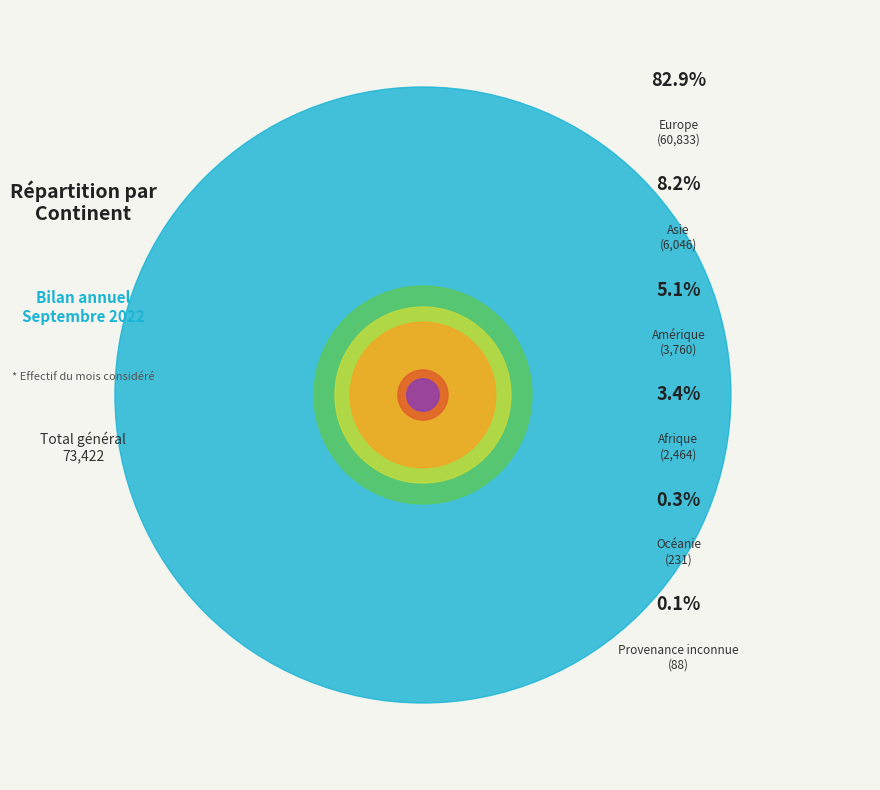

Is there a majority slice in this chart?

Yes